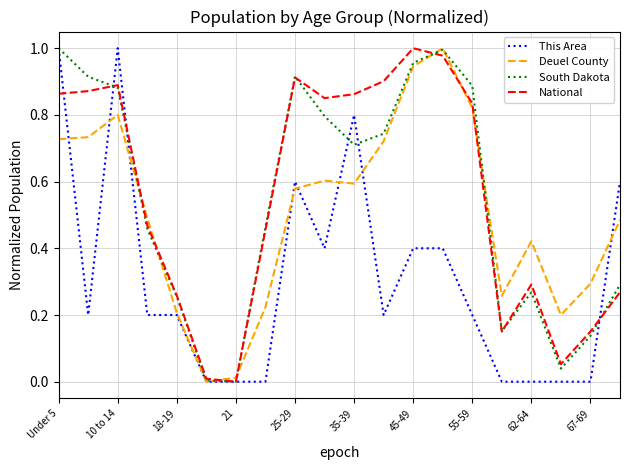

What are all the series names shown in the legend?

This Area, Deuel County, South Dakota, National